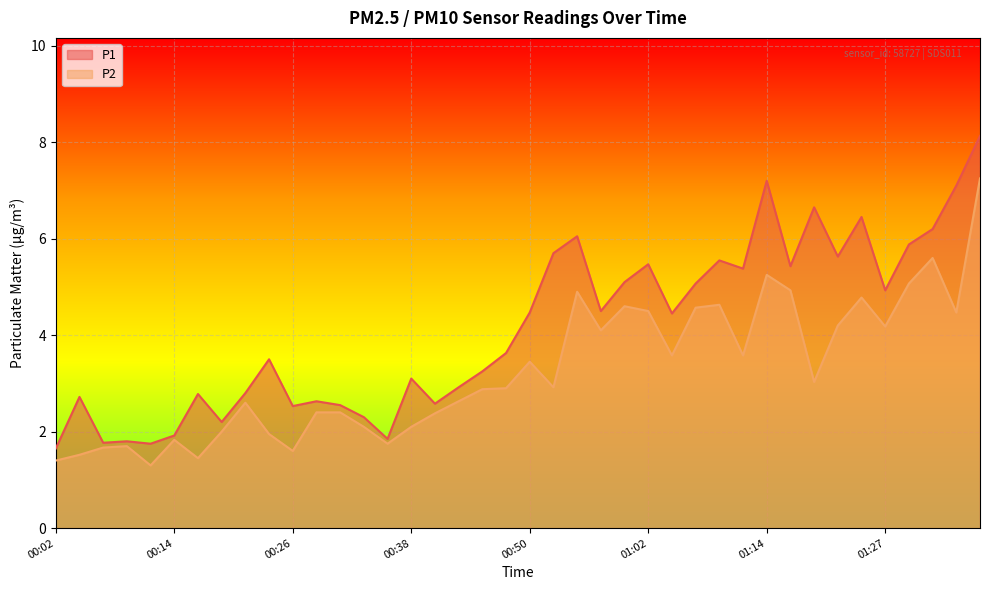

Is the value of P1 at 00:23 greater than the value of P2 at 00:28?

Yes